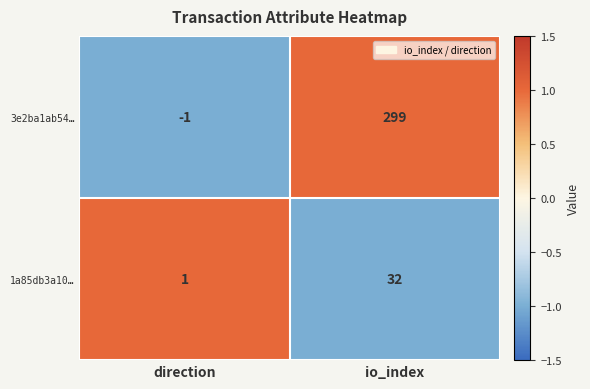

Which series changed the most between direction and io_index?

3e2ba1ab54…